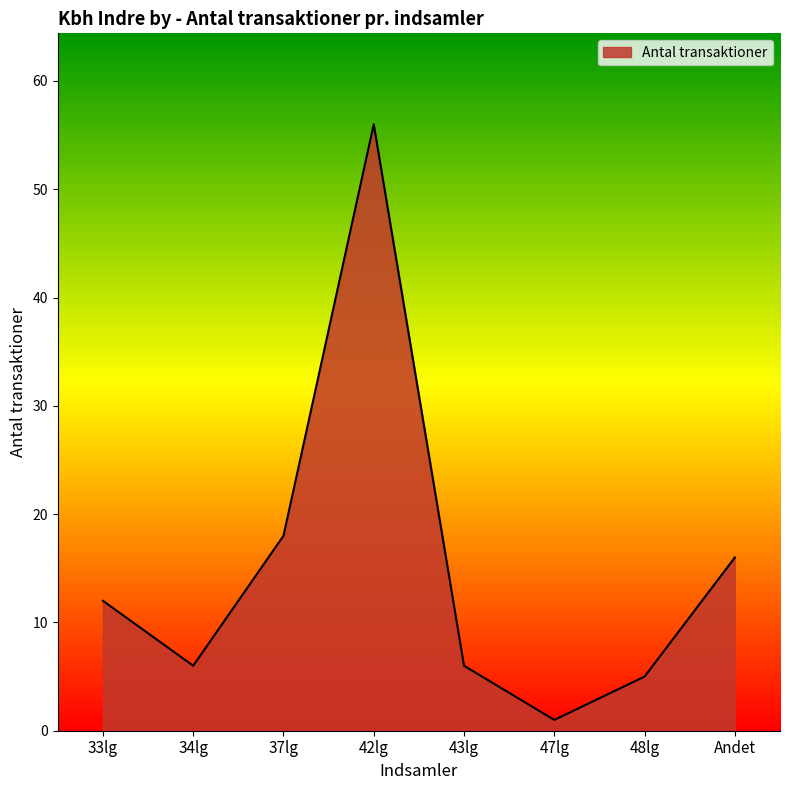

Reading left to right, what are all the values shown in this chart?

12	6	18	56	6	1	5	16